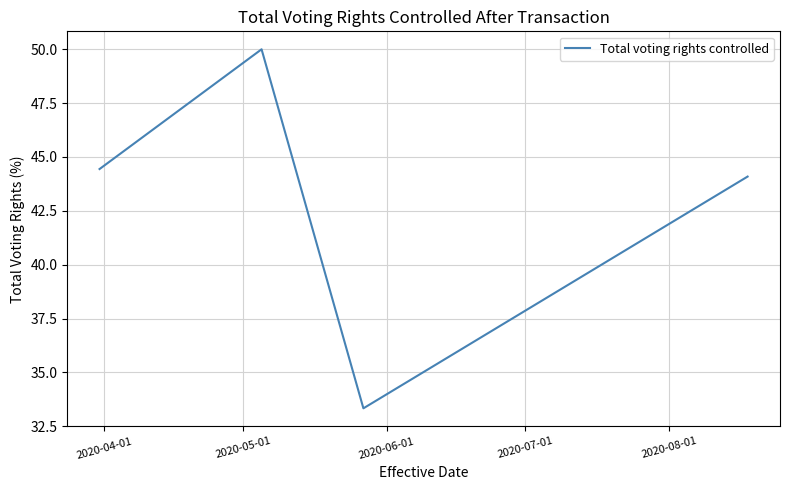

What is the greatest value displayed?

50.0